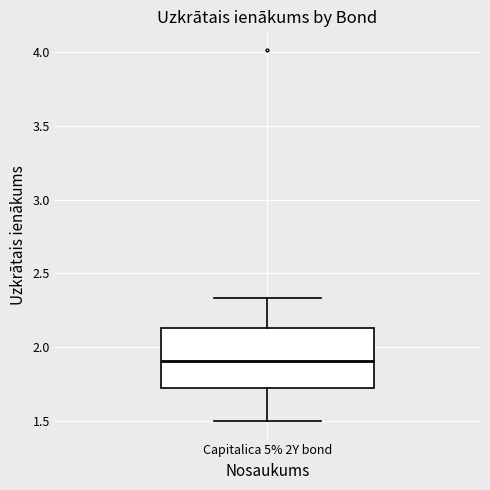

Transcribe this box plot: give where the median line is, the range the box spans, and where the two whiskers end, as read against the y-axis. The values are not printed on the chart, so give them approximately, as read against the axis.

median 1.90, box 1.75 to 2.15, whiskers 1.50 to 2.35